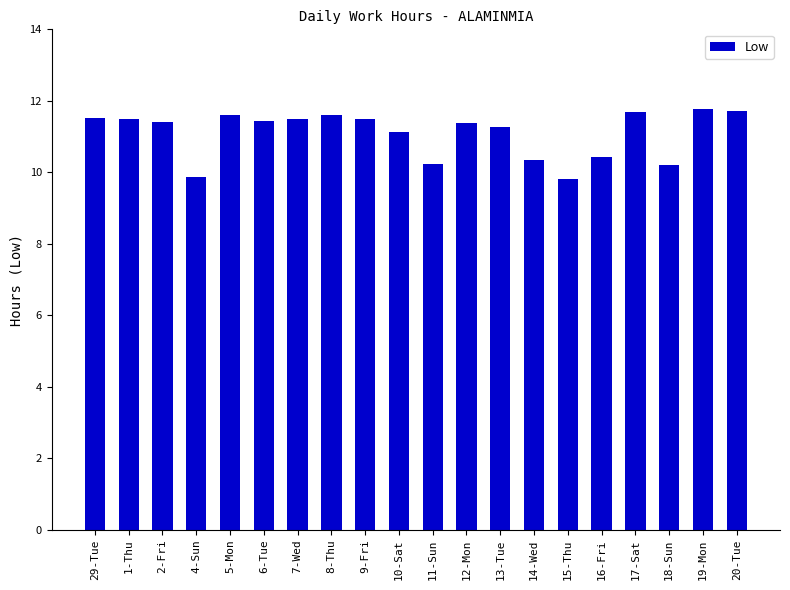

What is the value of the 11th bar from the left?

10.2